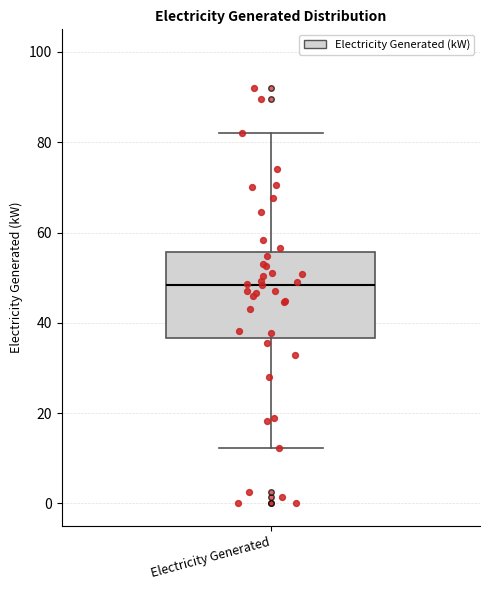

Read this box plot against the y-axis: the position of the median line, the range covered by the box, and the ends of both whiskers. The values are not printed on the chart, so give them approximately, as read against the axis.

median 48, box 36 to 56, whiskers 12 to 82